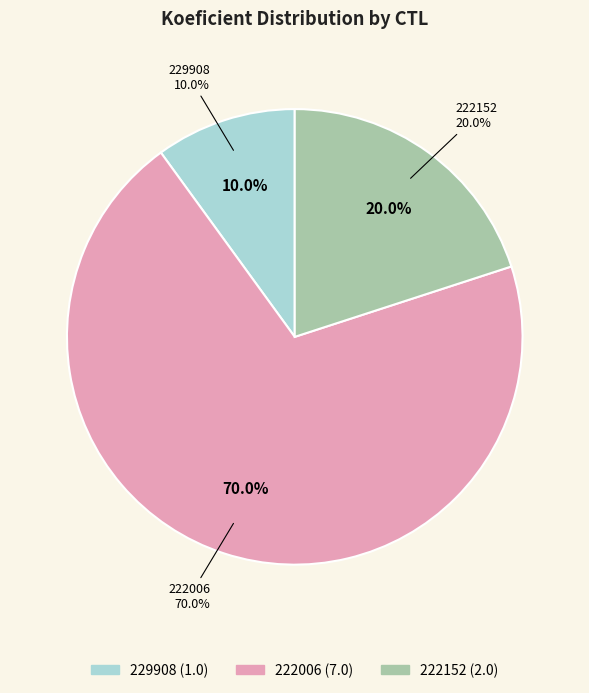

Which category accounts for the majority?

222006